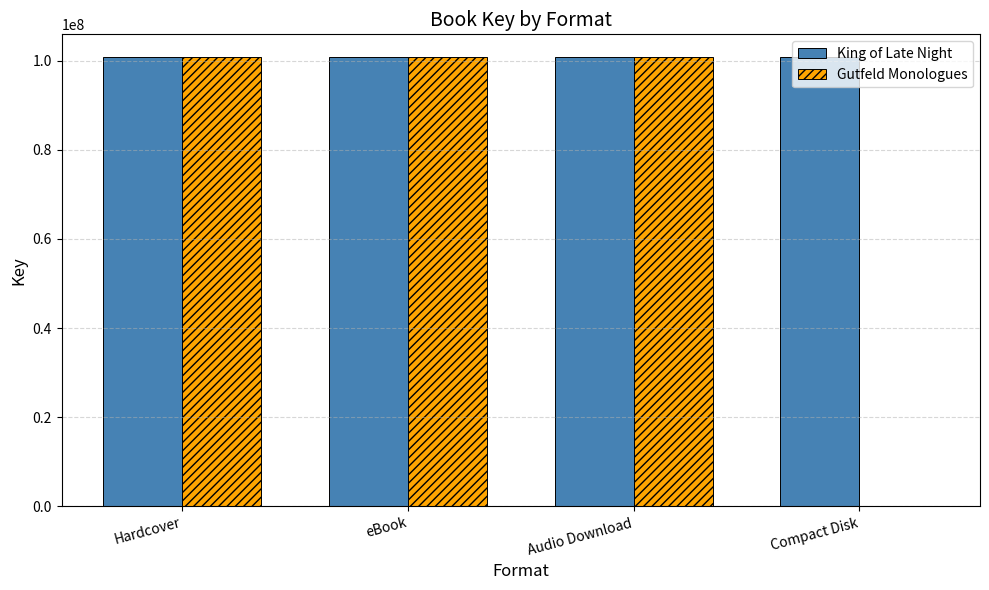

How many groups of bars are there?

4